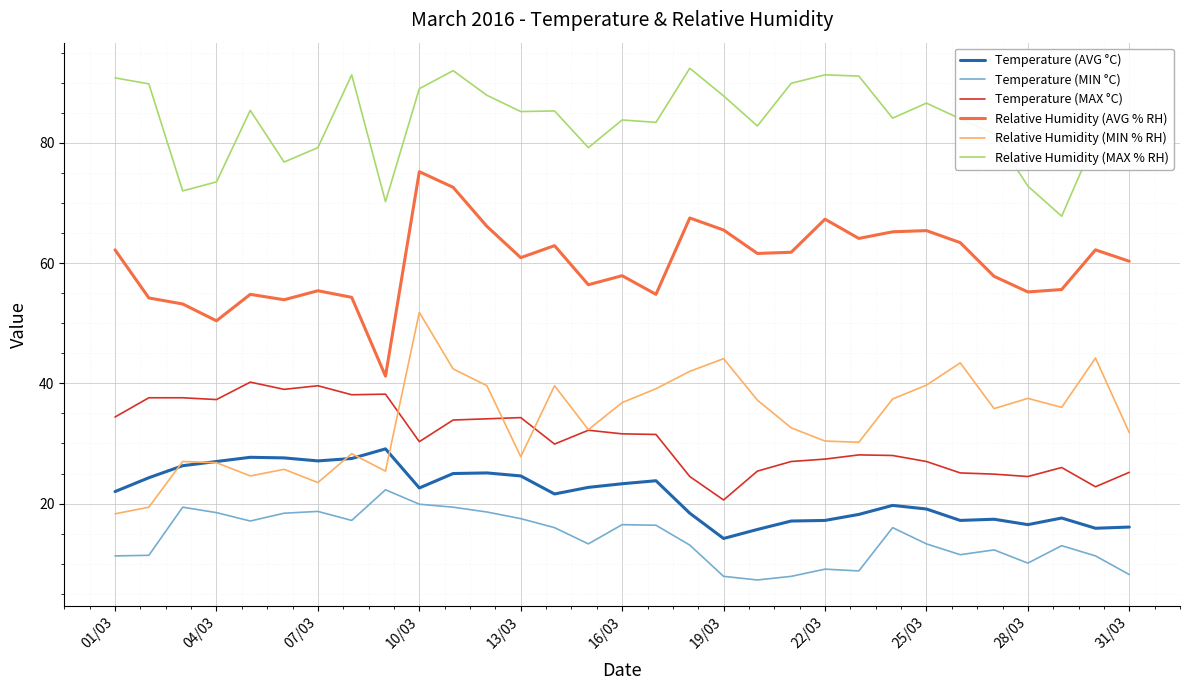

At how many categories does at least one series exceed 41?

31